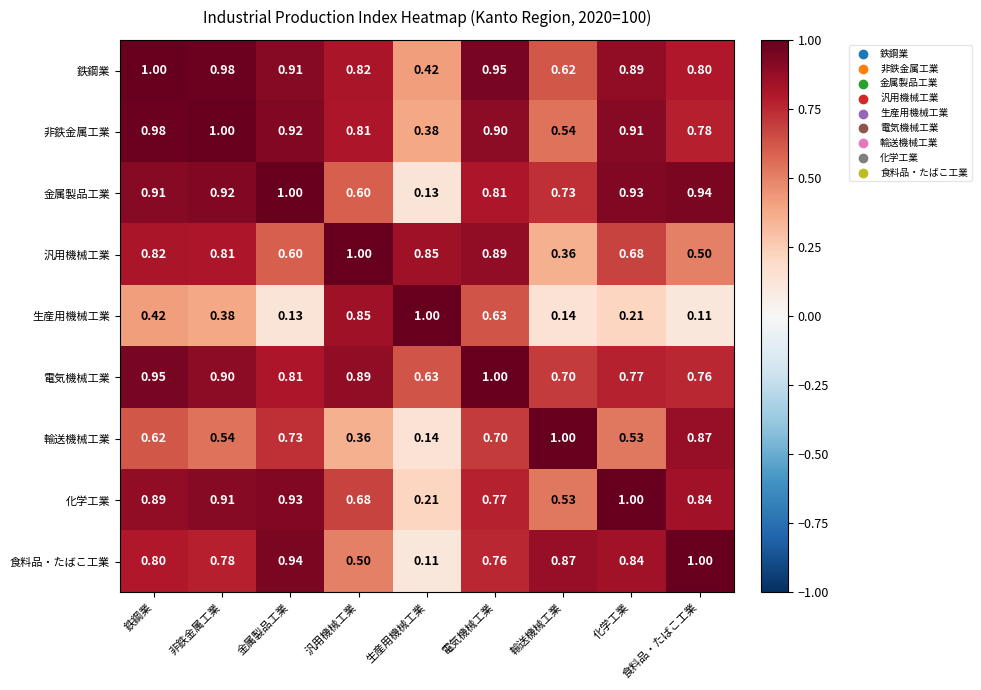

Which category has the highest value in the 汎用機械工業 series?

汎用機械工業